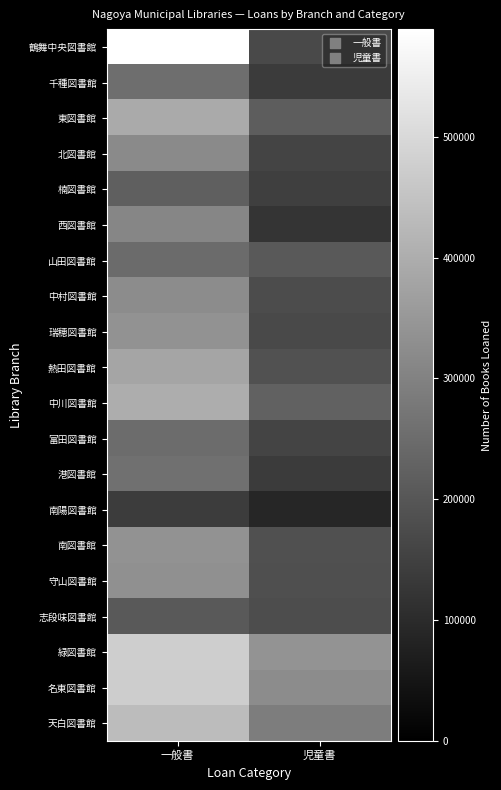

How many categories are shown in the chart?

2